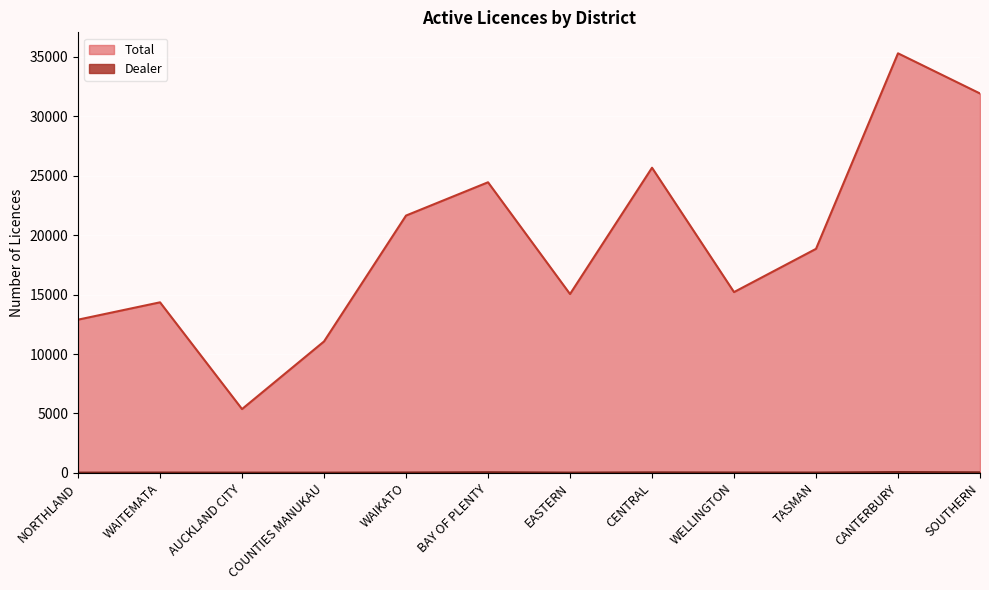

At NORTHLAND, list the series in order from smallest to largest.

Dealer, Total